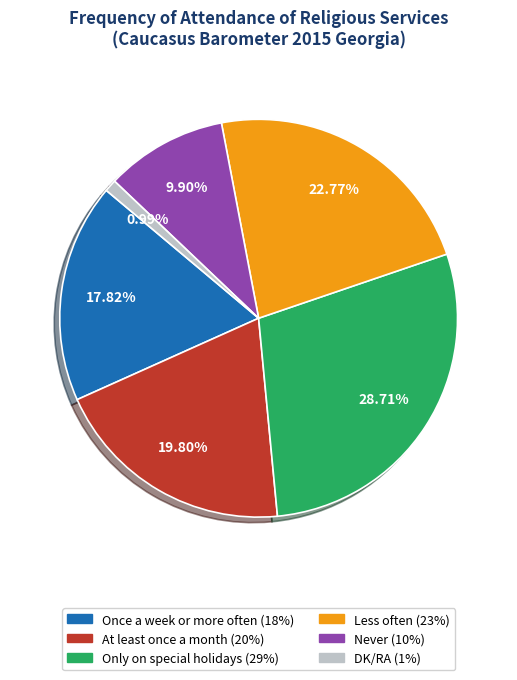

To the nearest percent, what portion does DK/RA represent?

1%